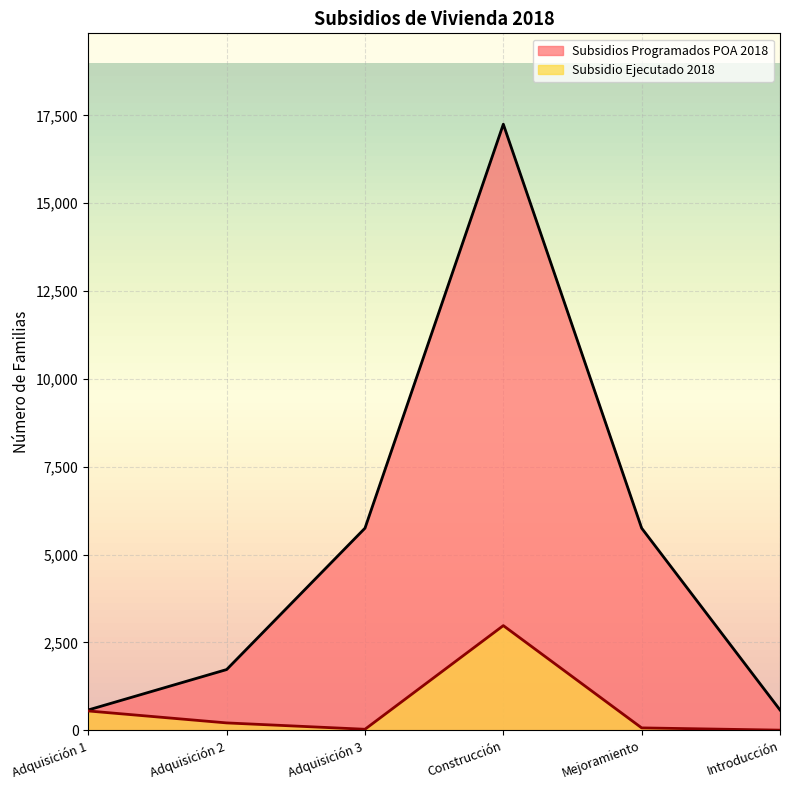

Reading left to right, extract all data points from this chart.

Subsidios Programados POA 2018: 575	1725	5750	17250	5750	575
Subsidio Ejecutado 2018: 546	206	25	2976	64	0